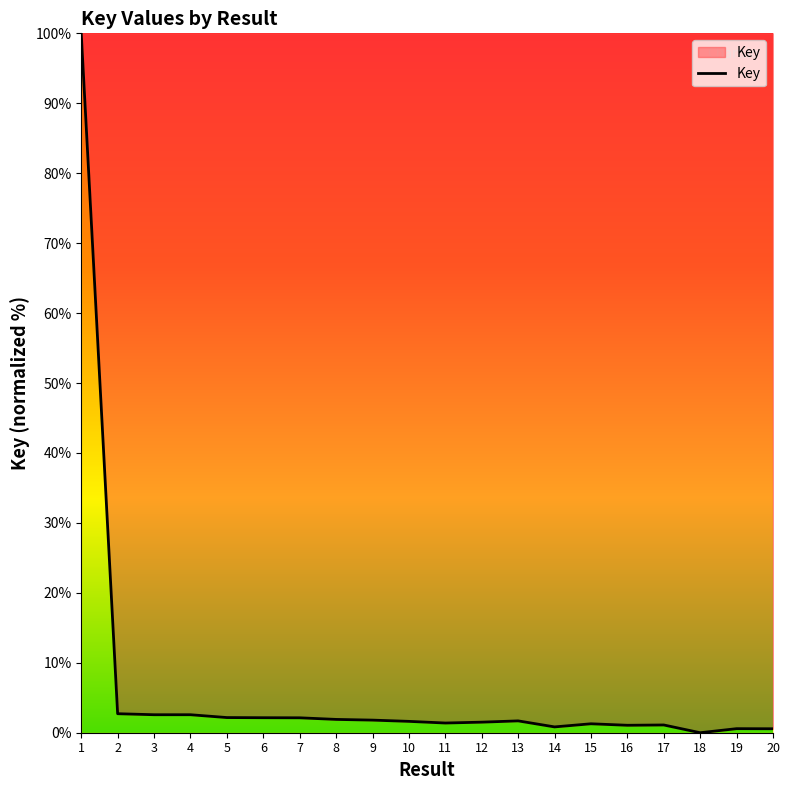

What is the greatest value displayed?

100.0